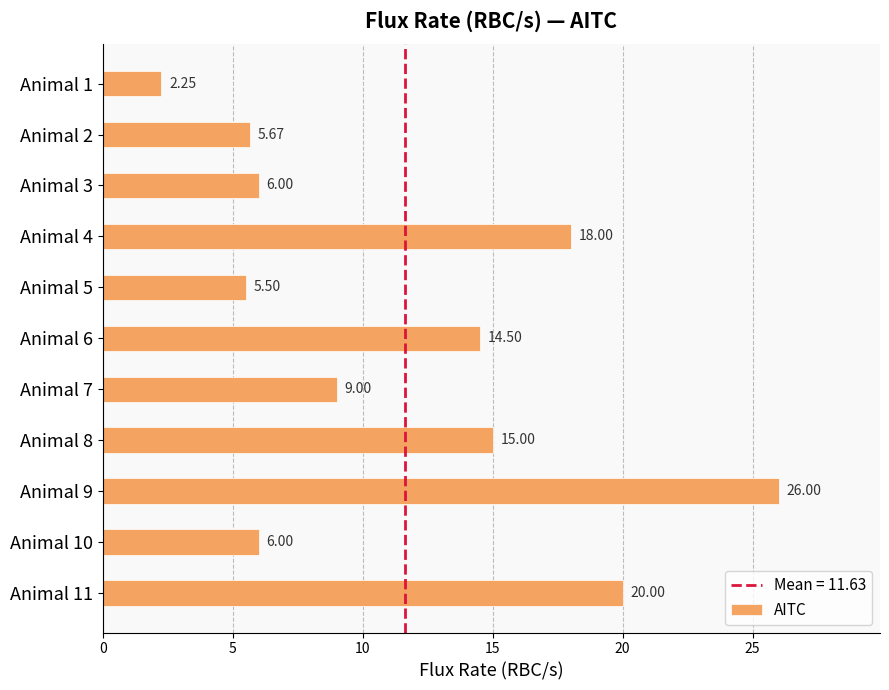

Count the number of data series in this chart.

1